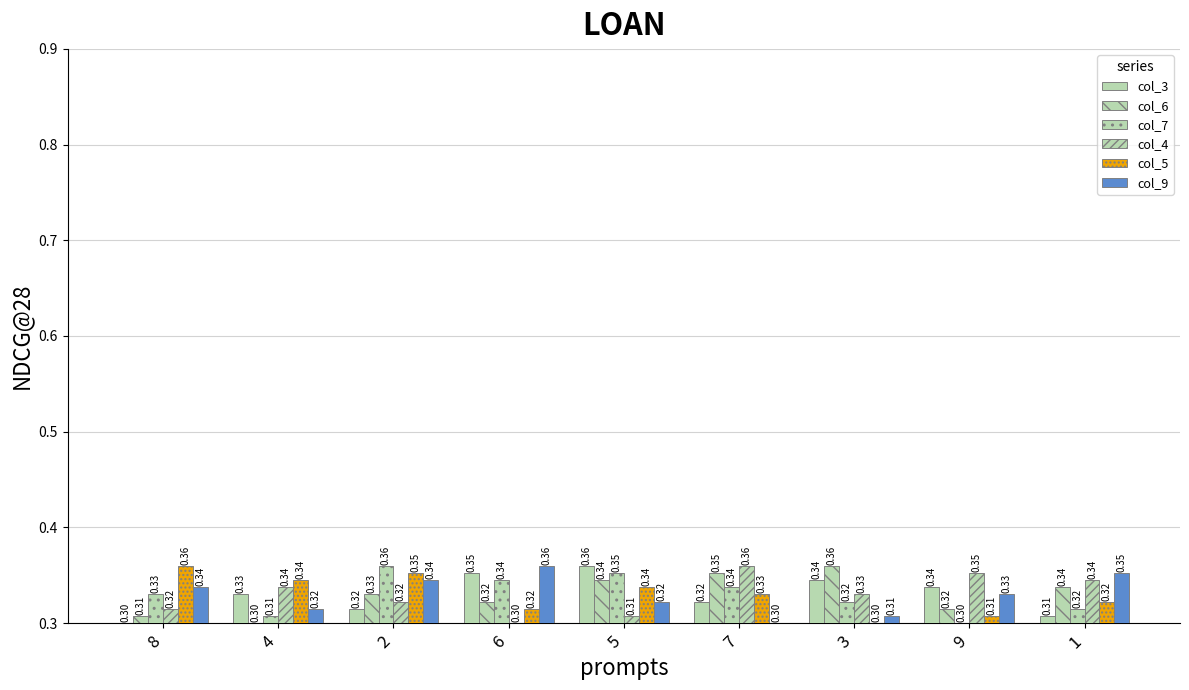

What is the difference between the second highest and minimum values in the col_4 series?

0.1